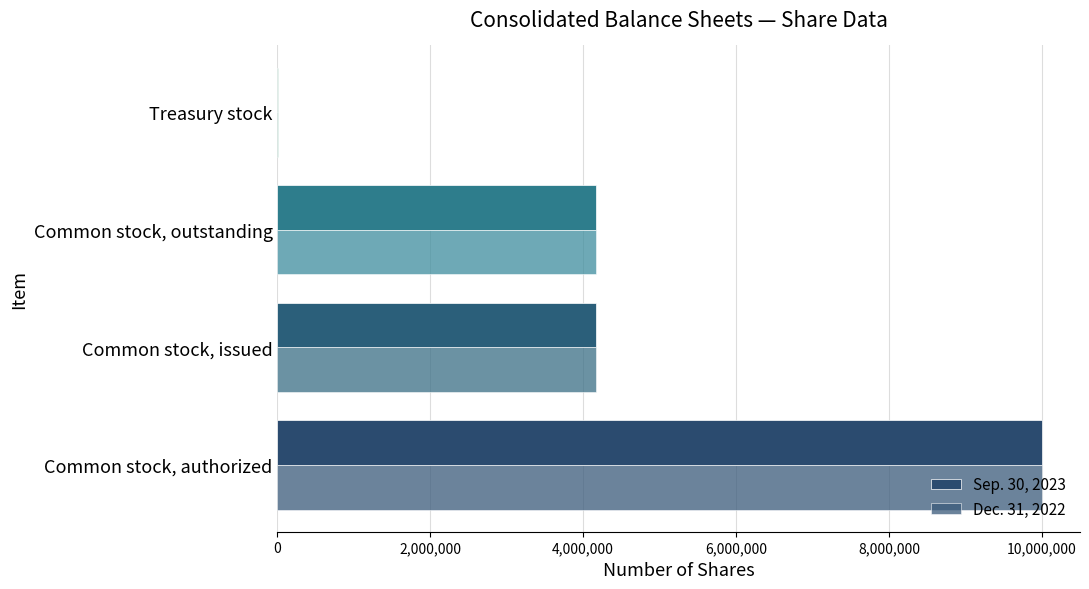

Count the number of categories in the chart.

4